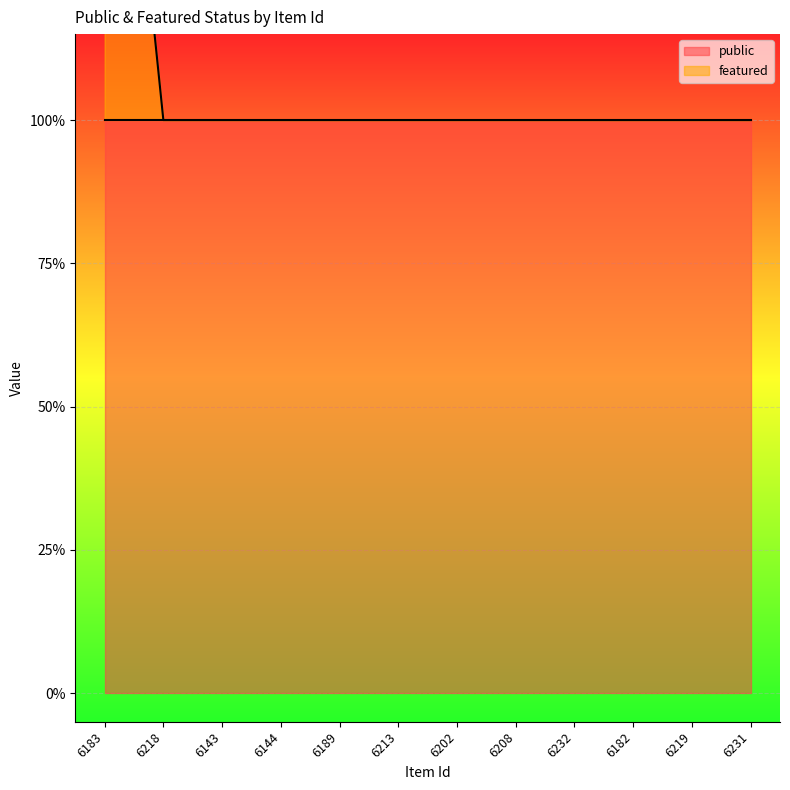

Reading left to right, extract all data points from this chart.

2	1	1	1	1	1	1	1	1	1	1	1